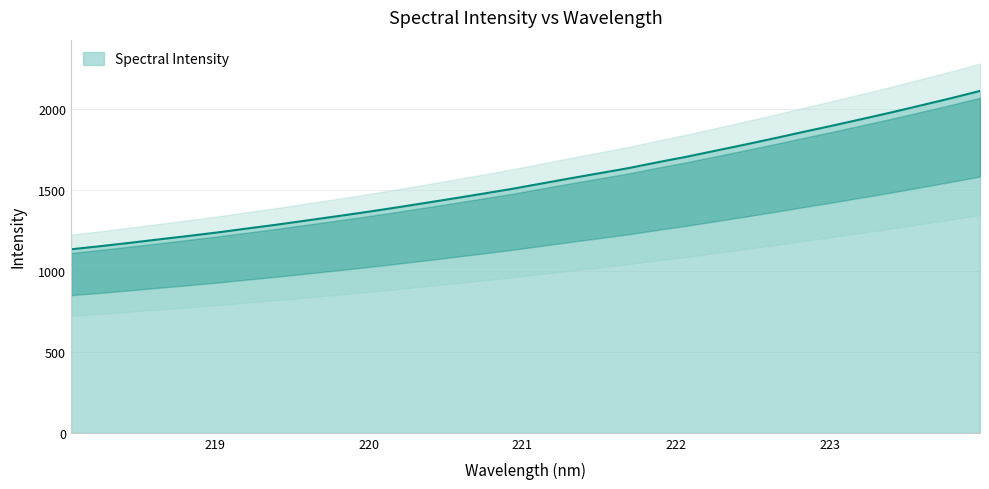

The chart shows a value of 1448.4 at 220.5444. True or false?

True